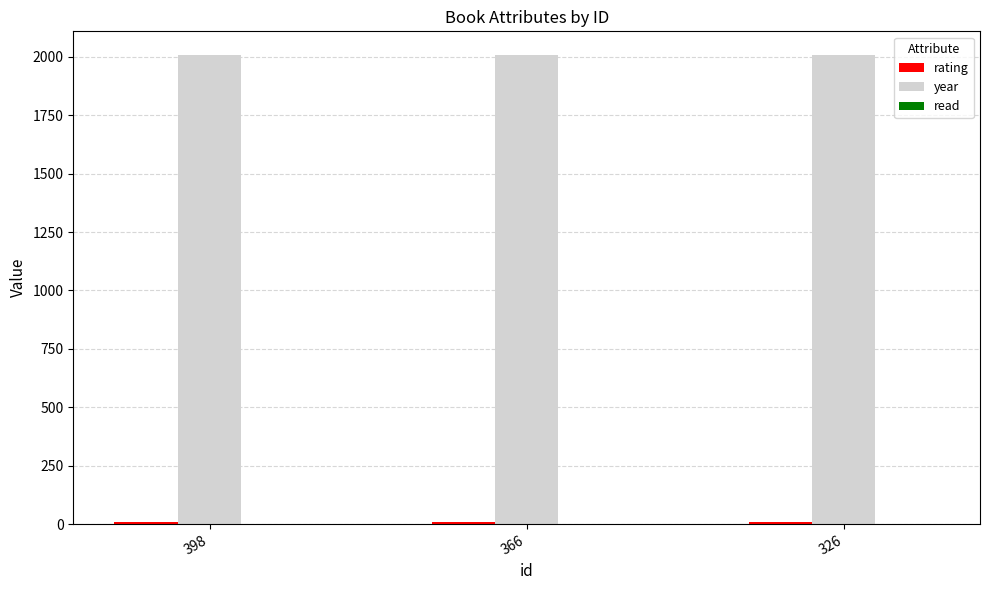

How many groups of bars are there?

3